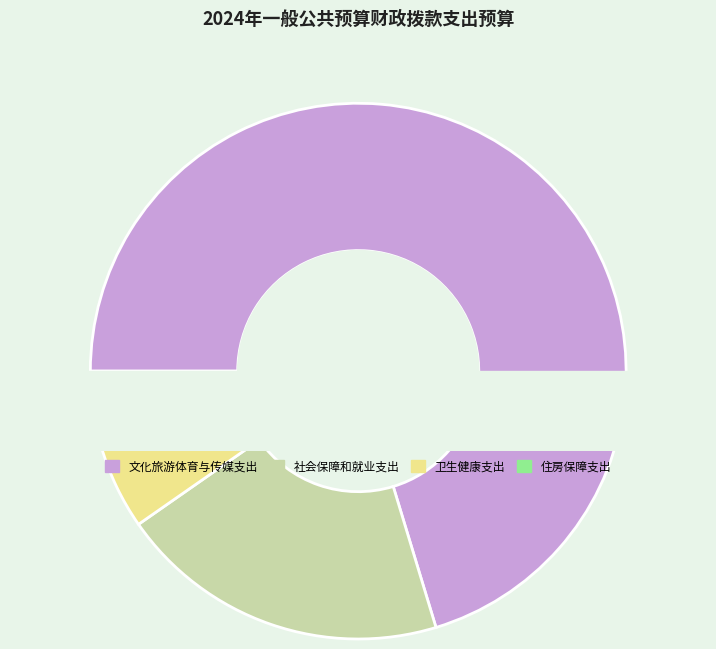

What is the ratio of the value at 卫生健康支出 to the value at 住房保障支出?

1.2